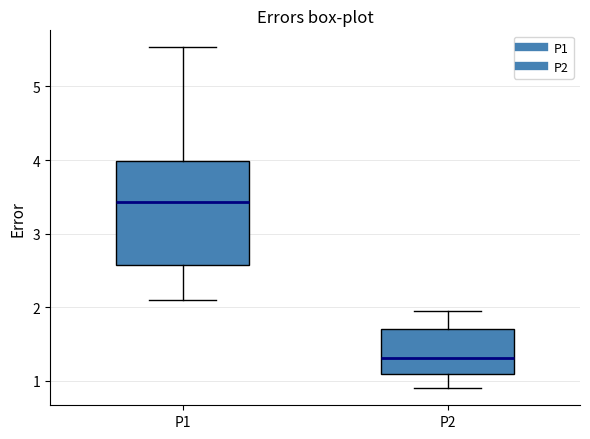

Where does the upper whisker of the box for P2 end on the y-axis? The values are not printed on the chart, so give them approximately, as read against the axis.

2.0